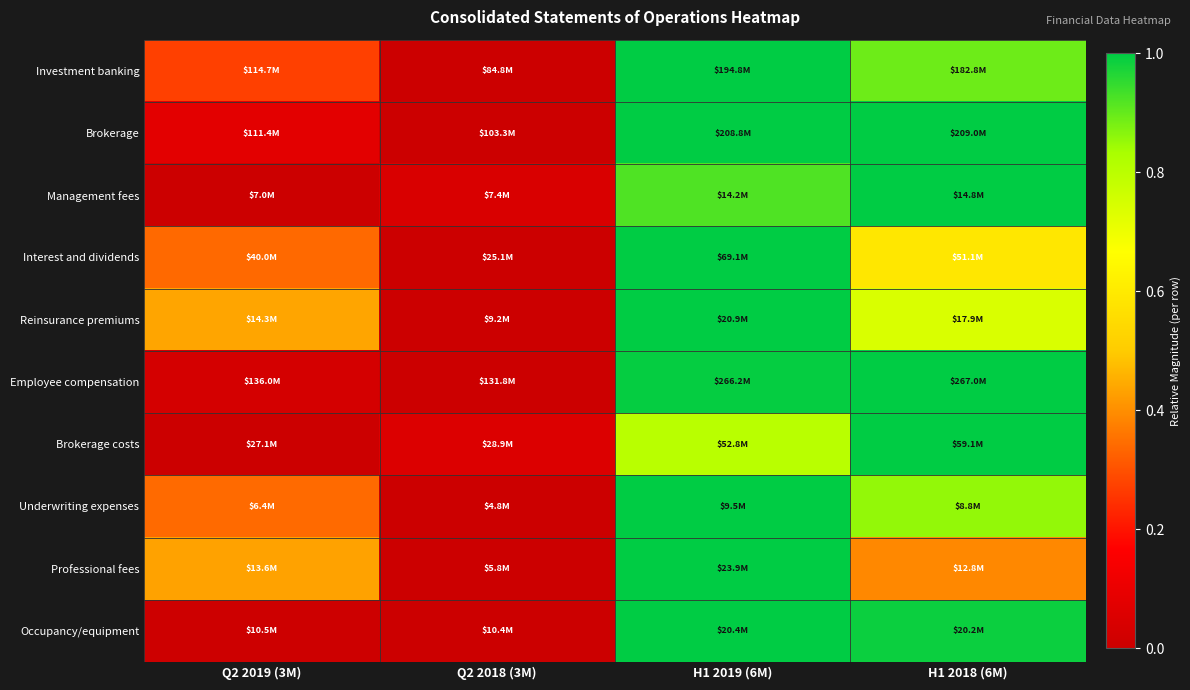

Reading left to right, list all the values displayed in this chart.

Investment banking: Q2 2019 (3M)=0.3	Q2 2018 (3M)=0.0	H1 2019 (6M)=1.0	H1 2018 (6M)=0.9
Brokerage: Q2 2019 (3M)=0.1	Q2 2018 (3M)=0.0	H1 2019 (6M)=1.0	H1 2018 (6M)=1.0
Management fees: Q2 2019 (3M)=0.0	Q2 2018 (3M)=0.0	H1 2019 (6M)=0.9	H1 2018 (6M)=1.0
Interest and dividends: Q2 2019 (3M)=0.3	Q2 2018 (3M)=0.0	H1 2019 (6M)=1.0	H1 2018 (6M)=0.6
Reinsurance premiums: Q2 2019 (3M)=0.4	Q2 2018 (3M)=0.0	H1 2019 (6M)=1.0	H1 2018 (6M)=0.7
Employee compensation: Q2 2019 (3M)=0.0	Q2 2018 (3M)=0.0	H1 2019 (6M)=1.0	H1 2018 (6M)=1.0
Brokerage costs: Q2 2019 (3M)=0.0	Q2 2018 (3M)=0.1	H1 2019 (6M)=0.8	H1 2018 (6M)=1.0
Underwriting expenses: Q2 2019 (3M)=0.3	Q2 2018 (3M)=0.0	H1 2019 (6M)=1.0	H1 2018 (6M)=0.9
Professional fees: Q2 2019 (3M)=0.4	Q2 2018 (3M)=0.0	H1 2019 (6M)=1.0	H1 2018 (6M)=0.4
Occupancy/equipment: Q2 2019 (3M)=0.0	Q2 2018 (3M)=0.0	H1 2019 (6M)=1.0	H1 2018 (6M)=1.0